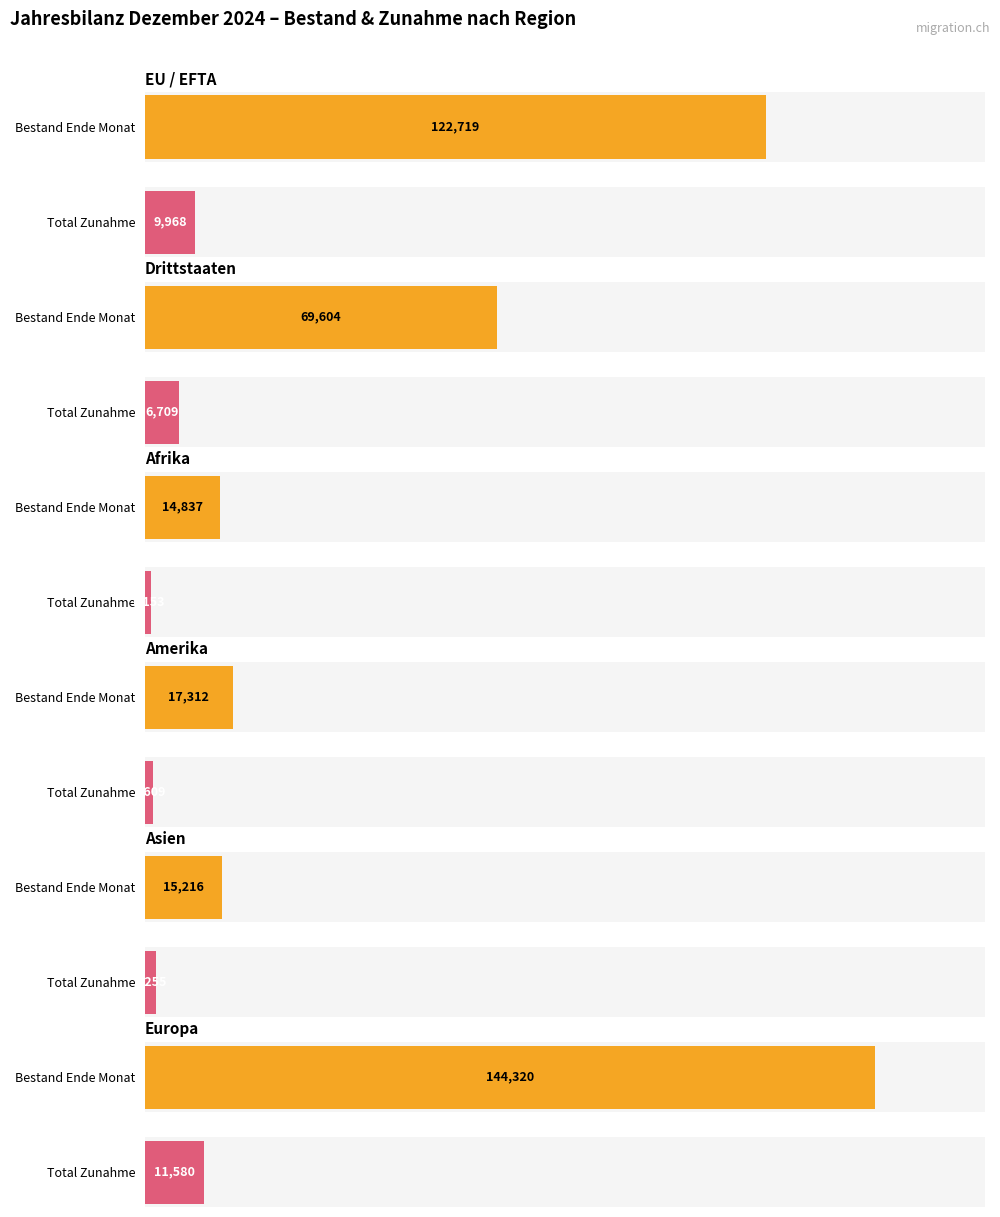

The value of Bestand Ende Monat Vorjahr at Asien is 20796. True or false?

False